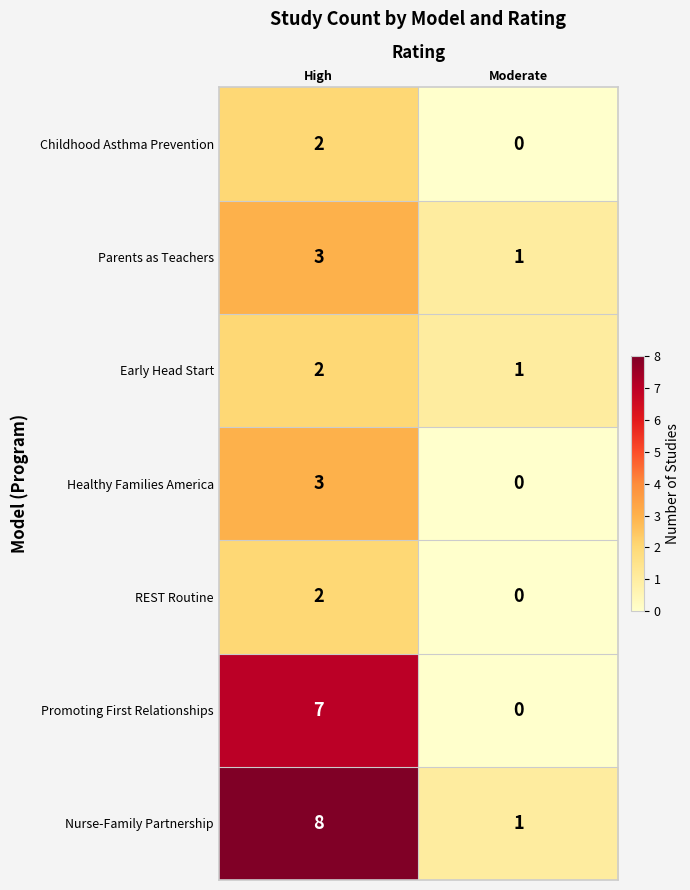

What is the difference between the maximum and minimum values in the Healthy Families America series?

3